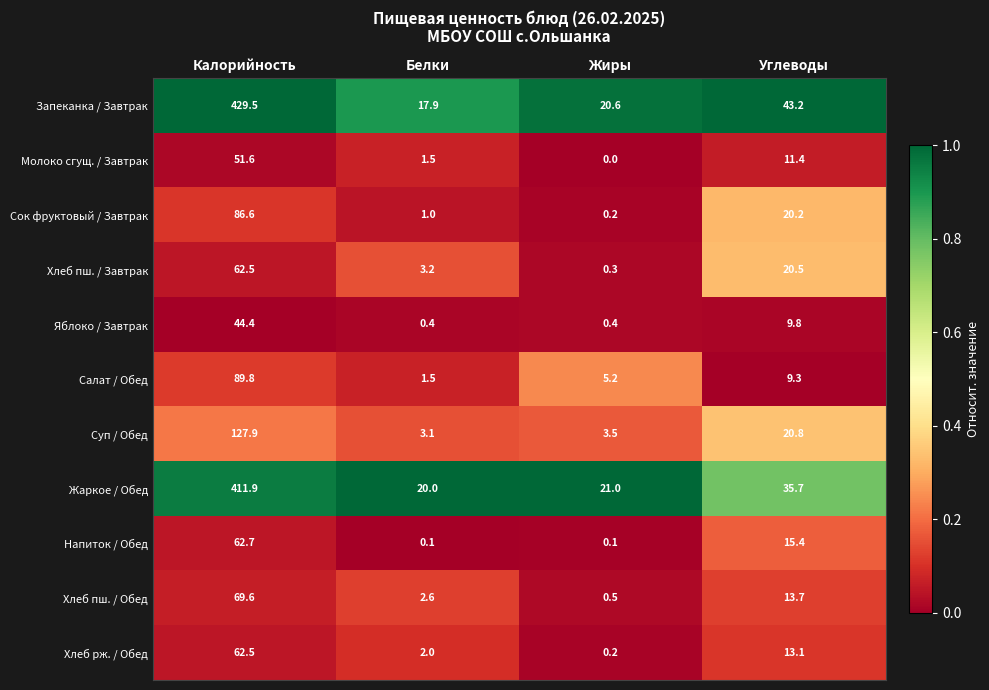

The value of Хлеб рж. / Обед at Белки is 2.0. True or false?

True